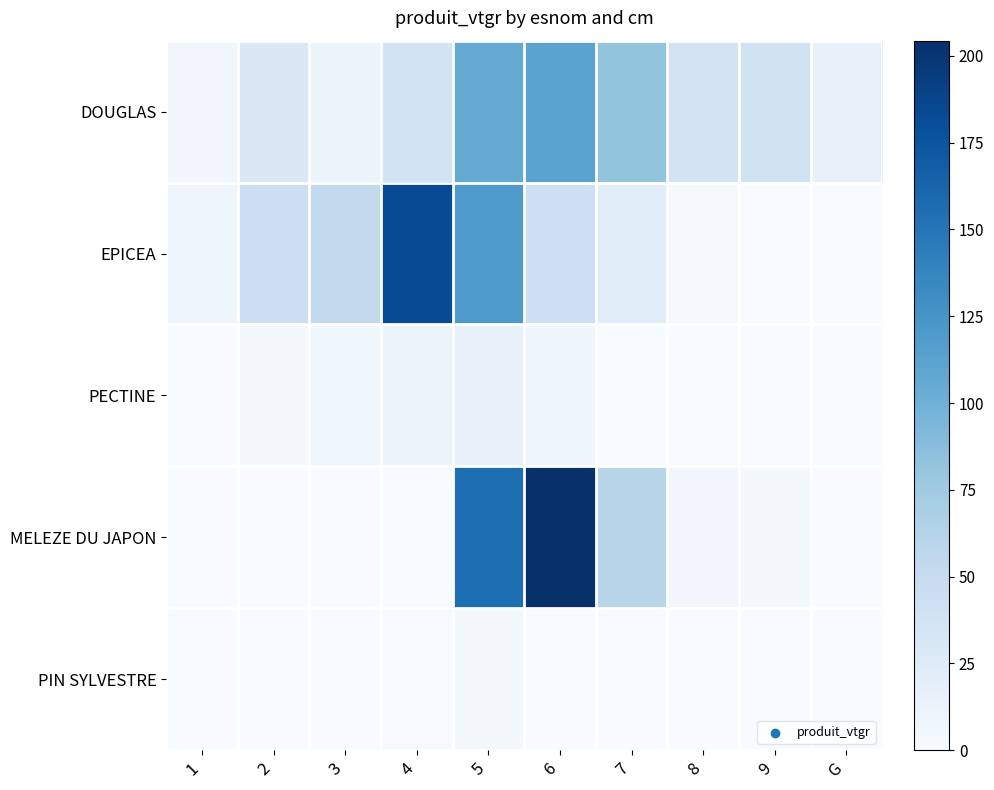

Which series has the largest total across all categories?

EPICEA